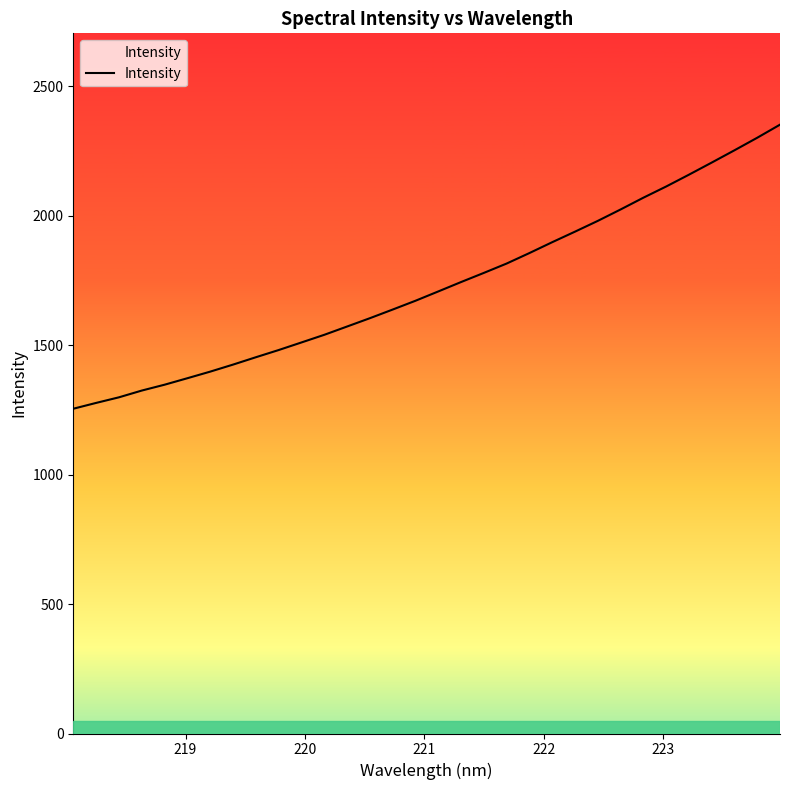

What is the greatest value displayed?

2352.1